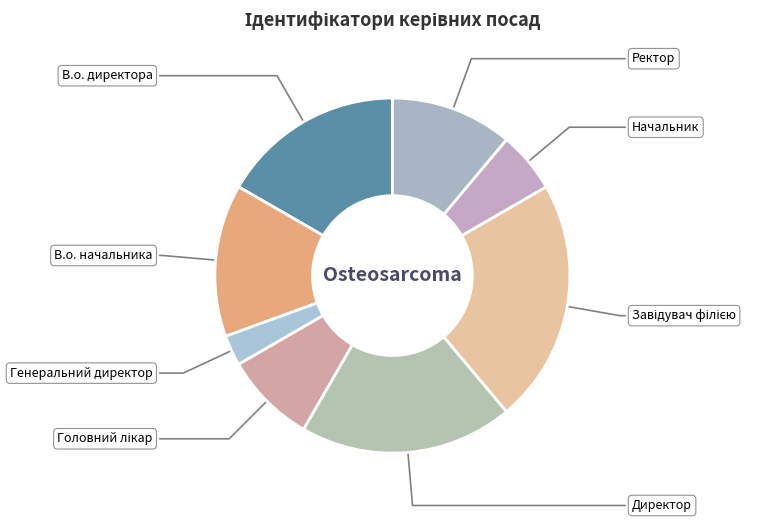

Do Генеральний директор and В.о. директора together represent more than half of the pie?

No